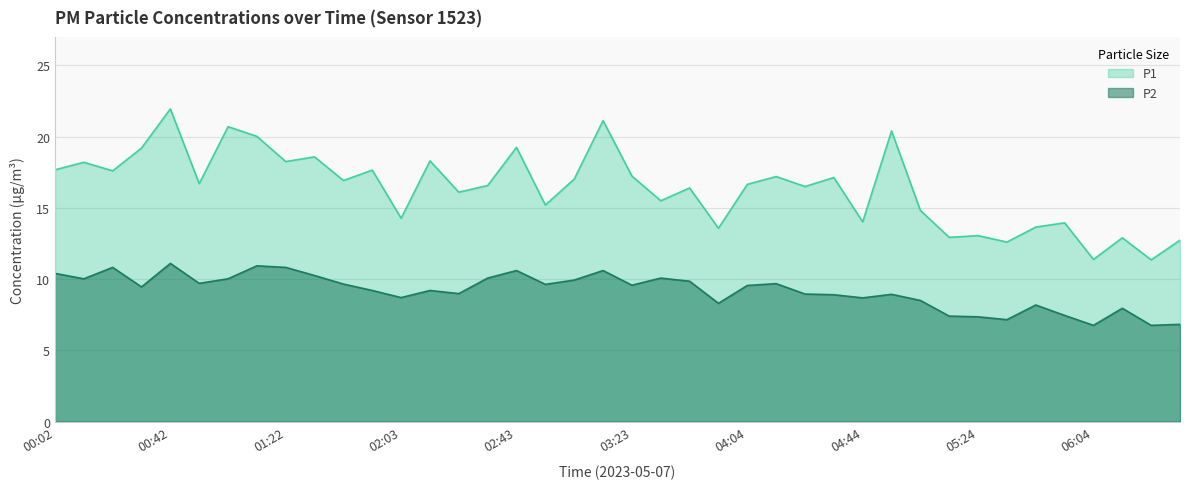

What is the value of the P2 point at the 34th from the left?

7.2